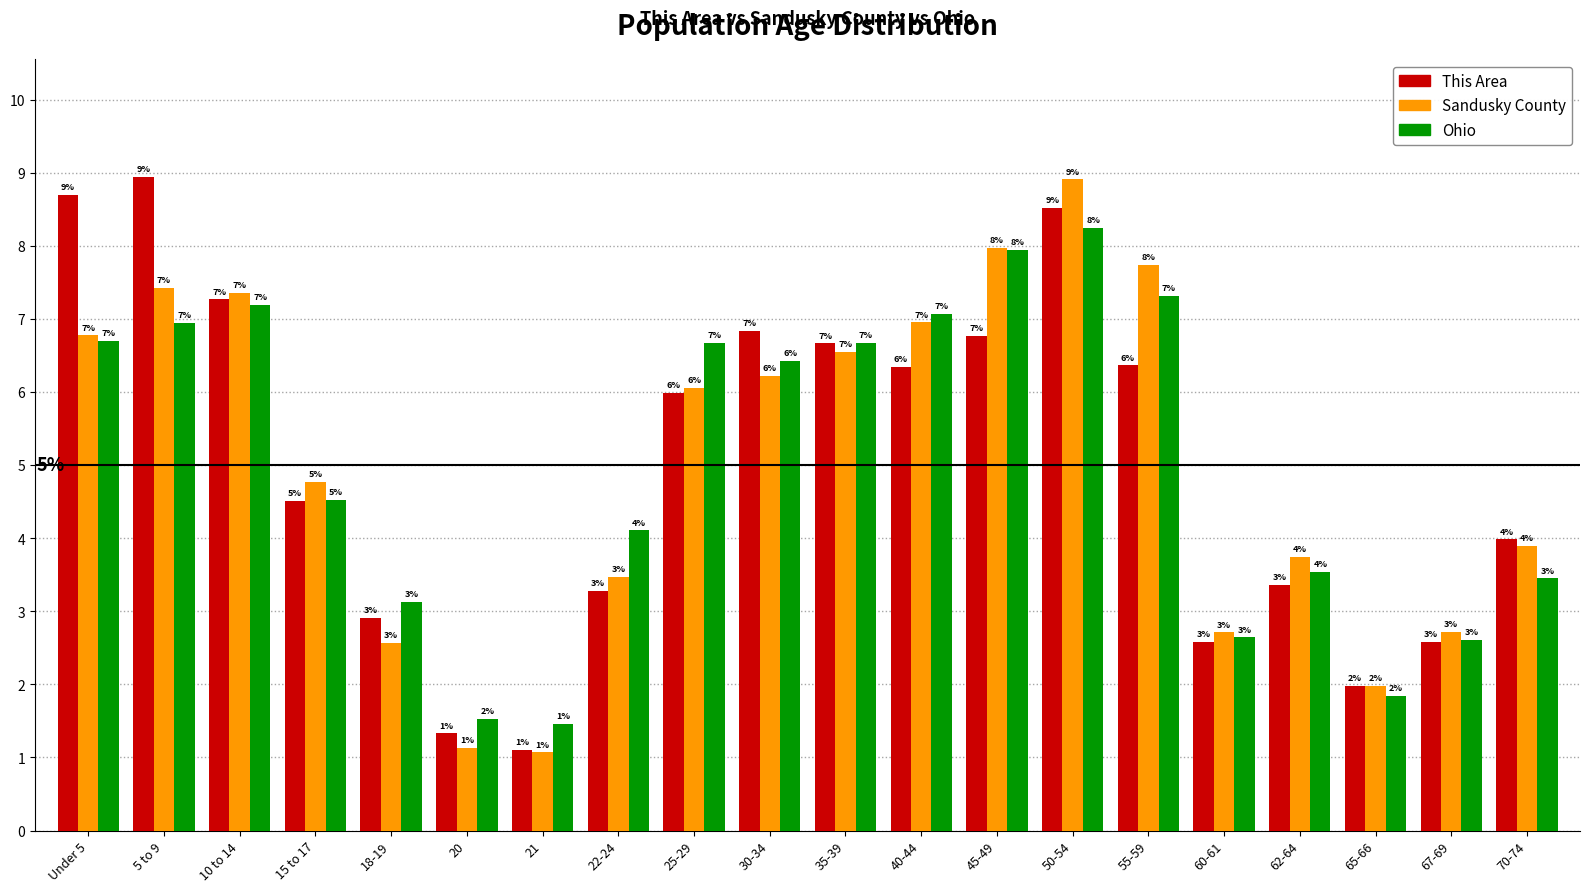

At how many categories does at least one series exceed 6?

10